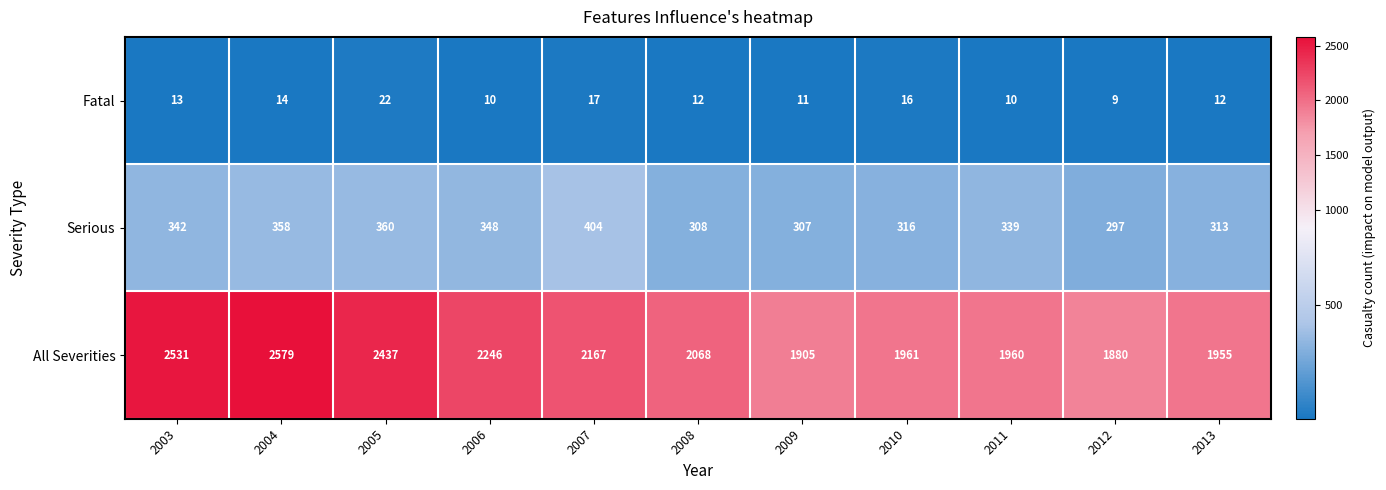

Which series has the largest range (max minus min)?

All Severities